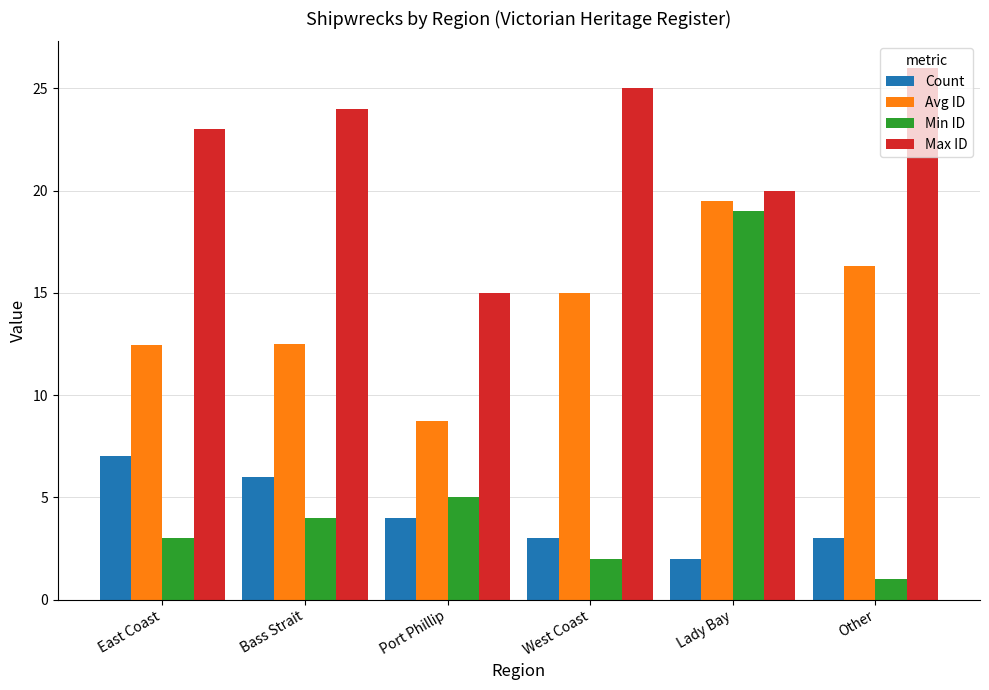

How many distinct data groups are displayed?

4